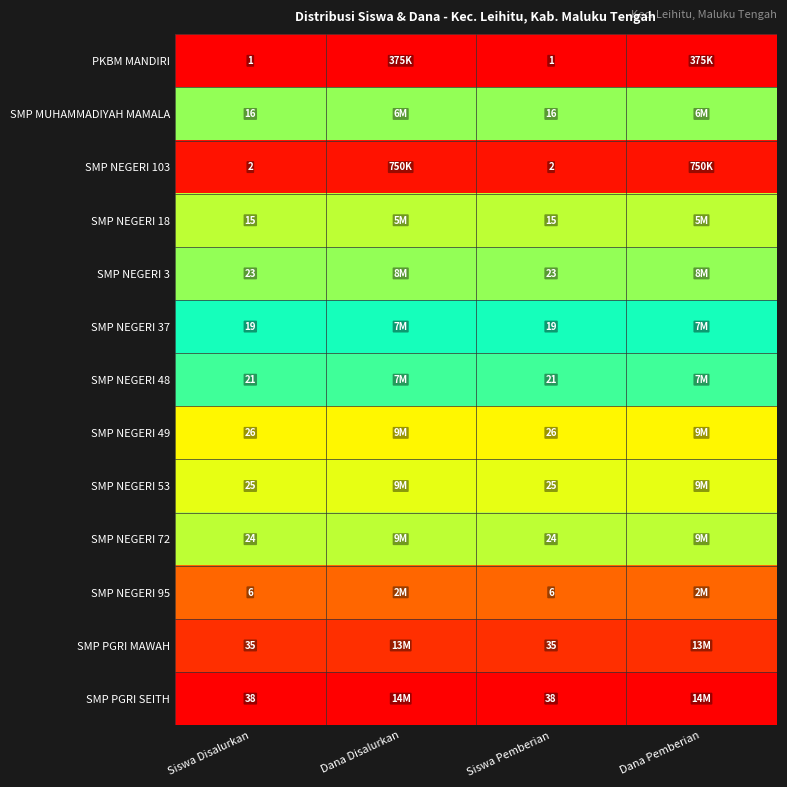

Which category has the lowest value across all series?

Siswa Disalurkan